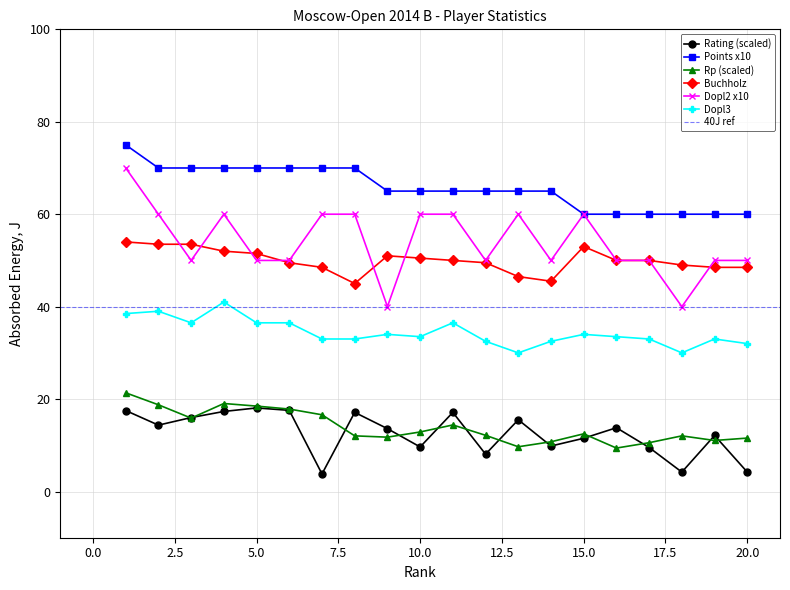

What is the sum of all Rp values?

278.7